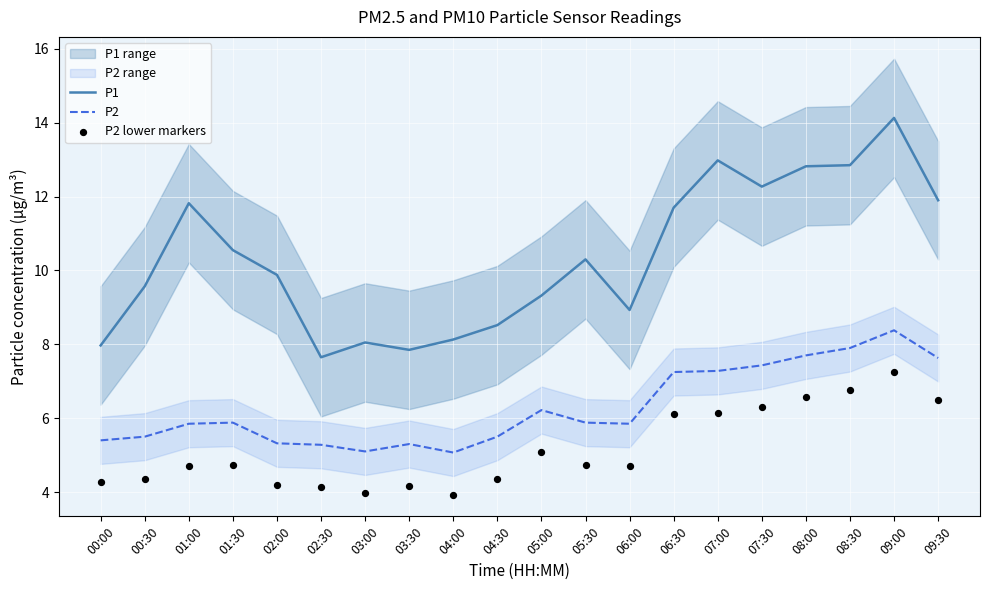

At which category is the sum across all series the highest?

09:00